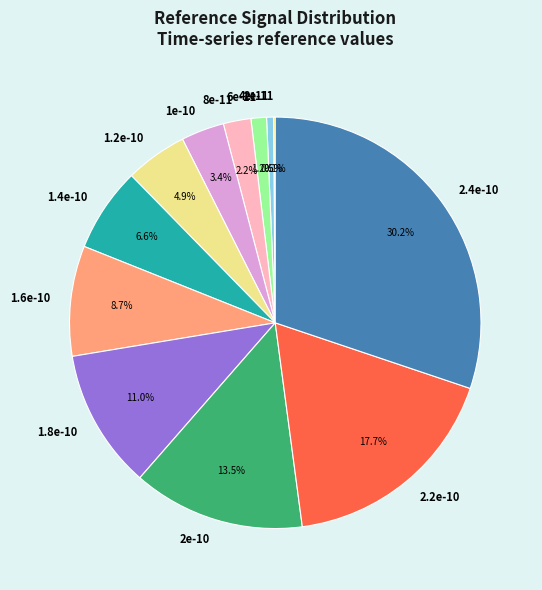

What is the largest slice in the pie chart?

2.4e-10